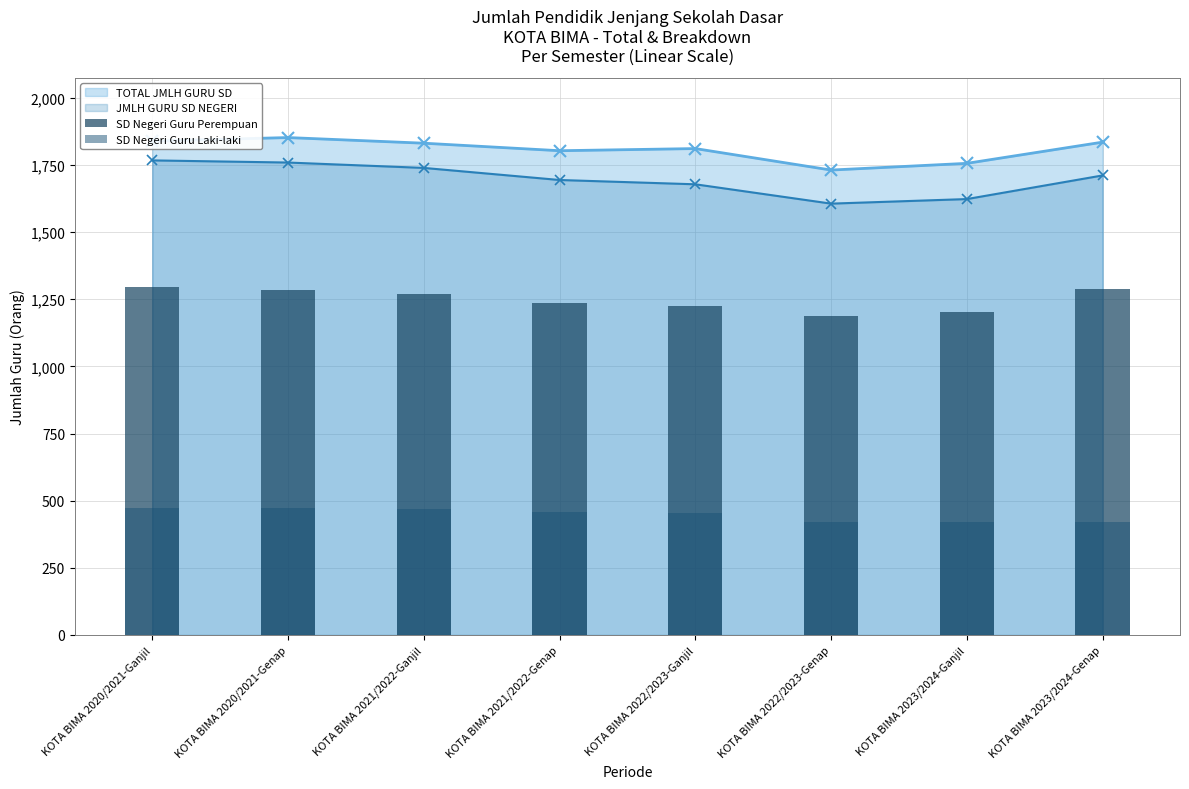

What is the lowest value of the TOTAL JMLH GURU SD series?

1731